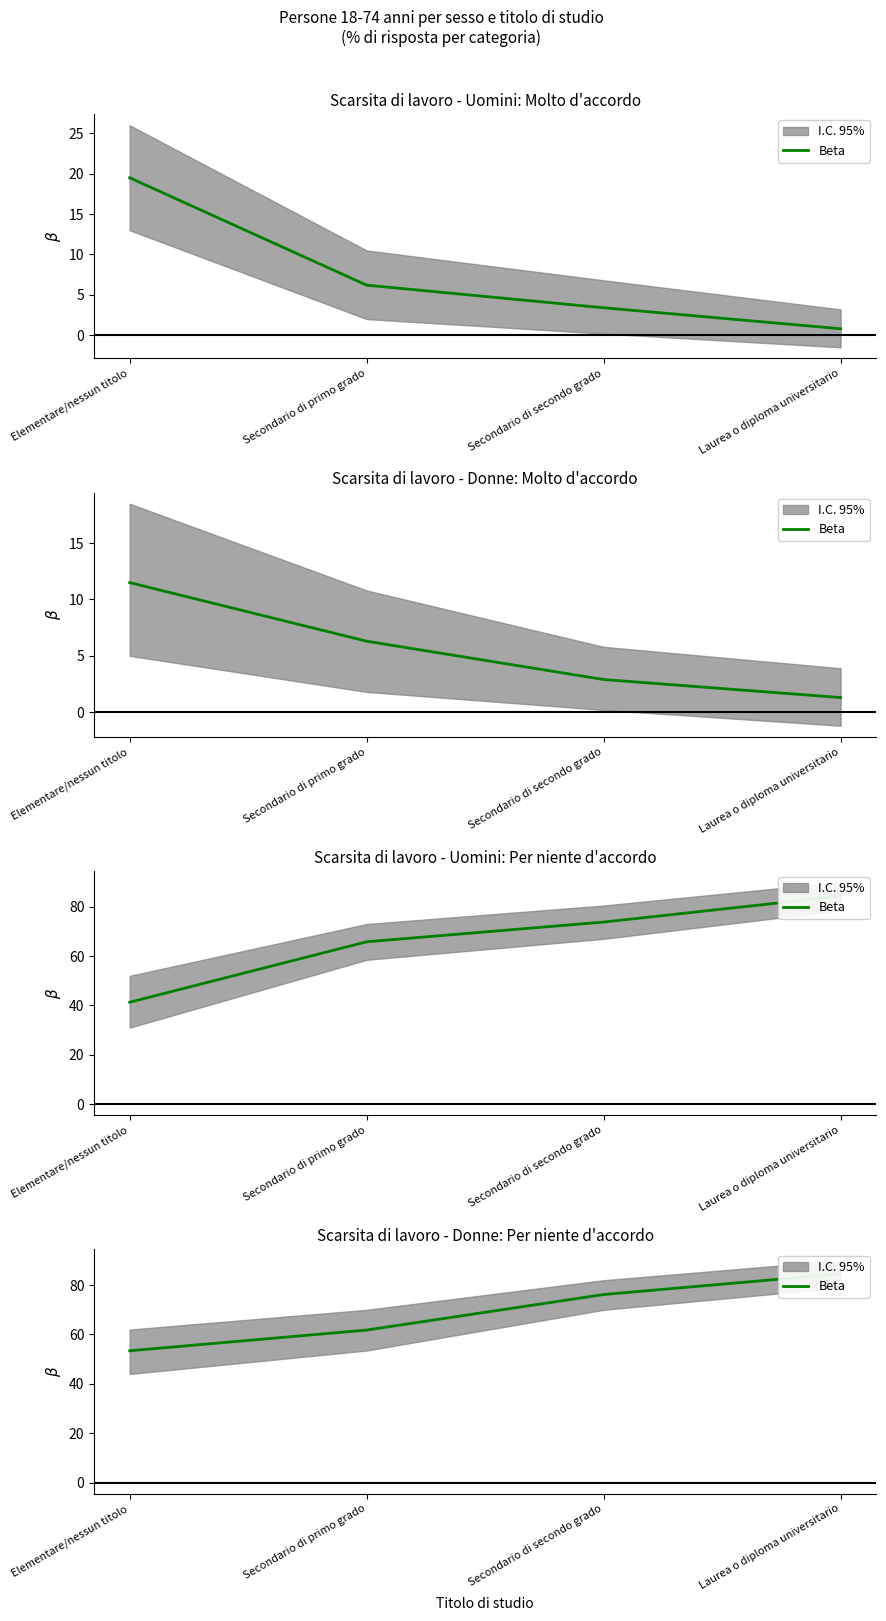

What is the sum of all values?

276.0